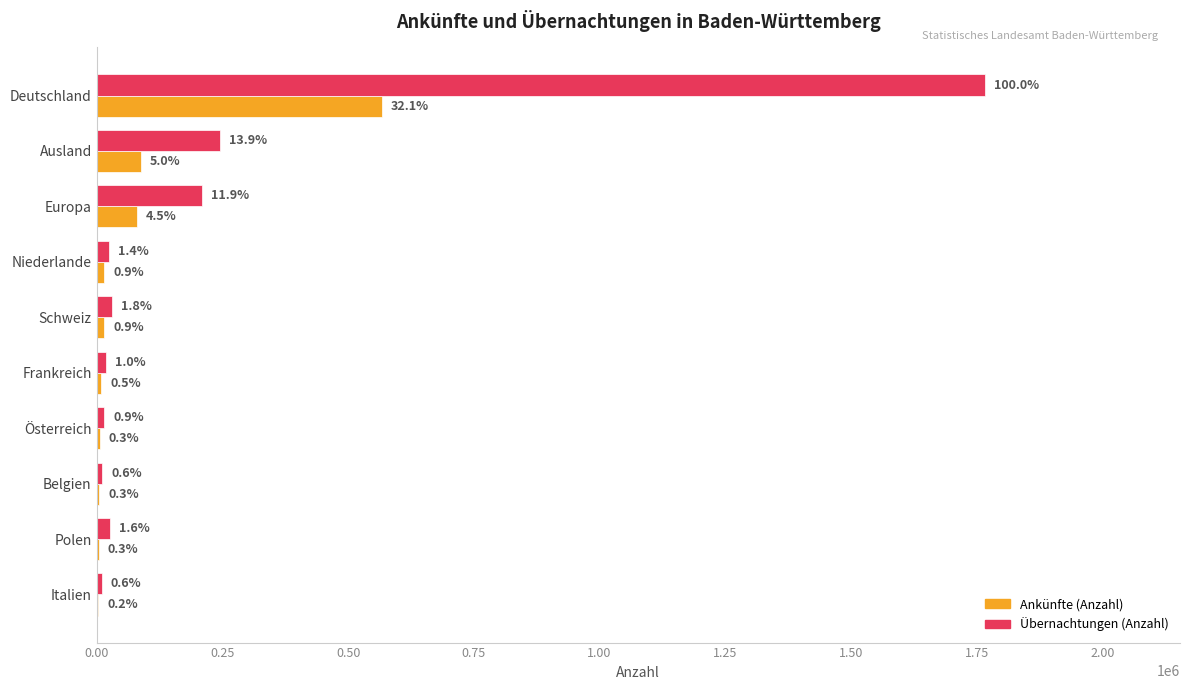

What are all the series names shown in the legend?

Ankünfte (Anzahl), Übernachtungen (Anzahl)